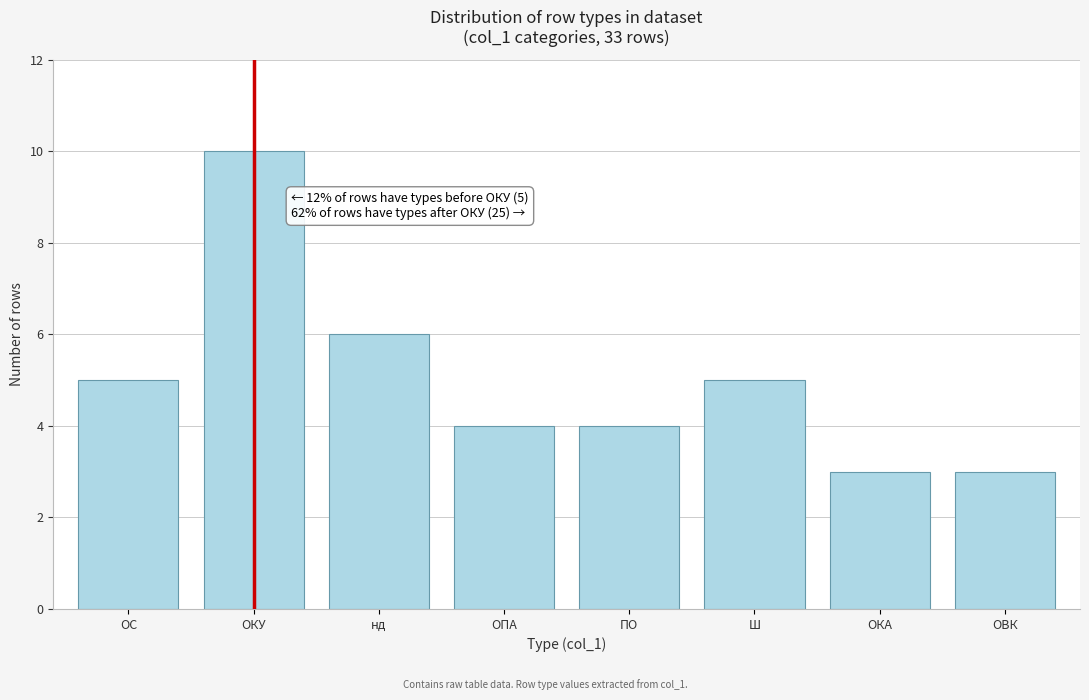

Reading right to left, extract all data points from this chart.

ОВК=3	ОКА=3	Ш=5	ПО=4	ОПА=4	нд=6	ОКУ=10	ОС=5